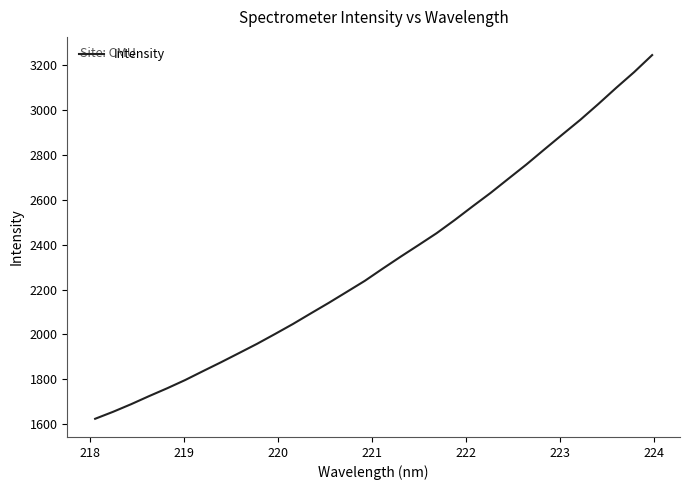

What is the minimum value shown in the chart?

1623.5